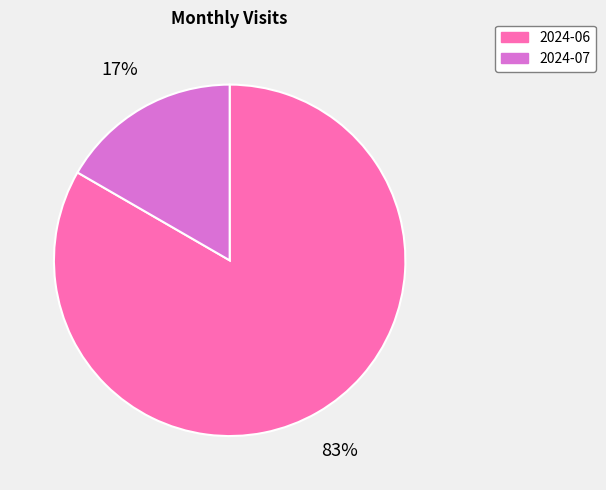

To the nearest percent, what is the combined percentage of 2024-06 and 2024-07?

100%